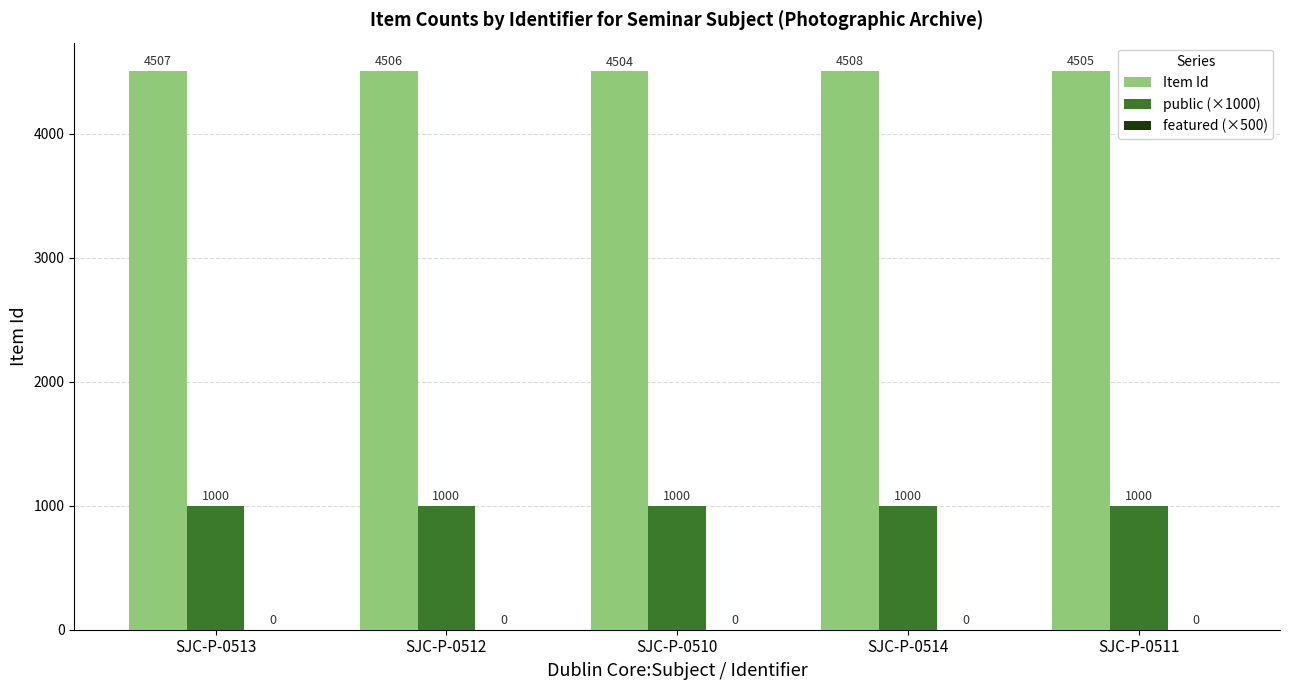

How many groups of bars are there?

5